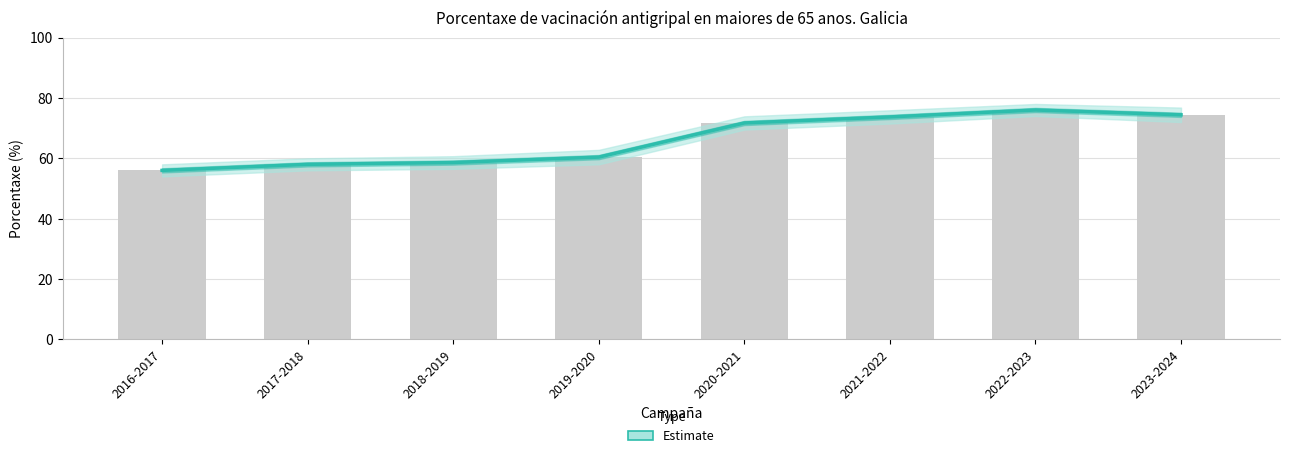

What is the label of the 7th bar from the left?

2022-2023